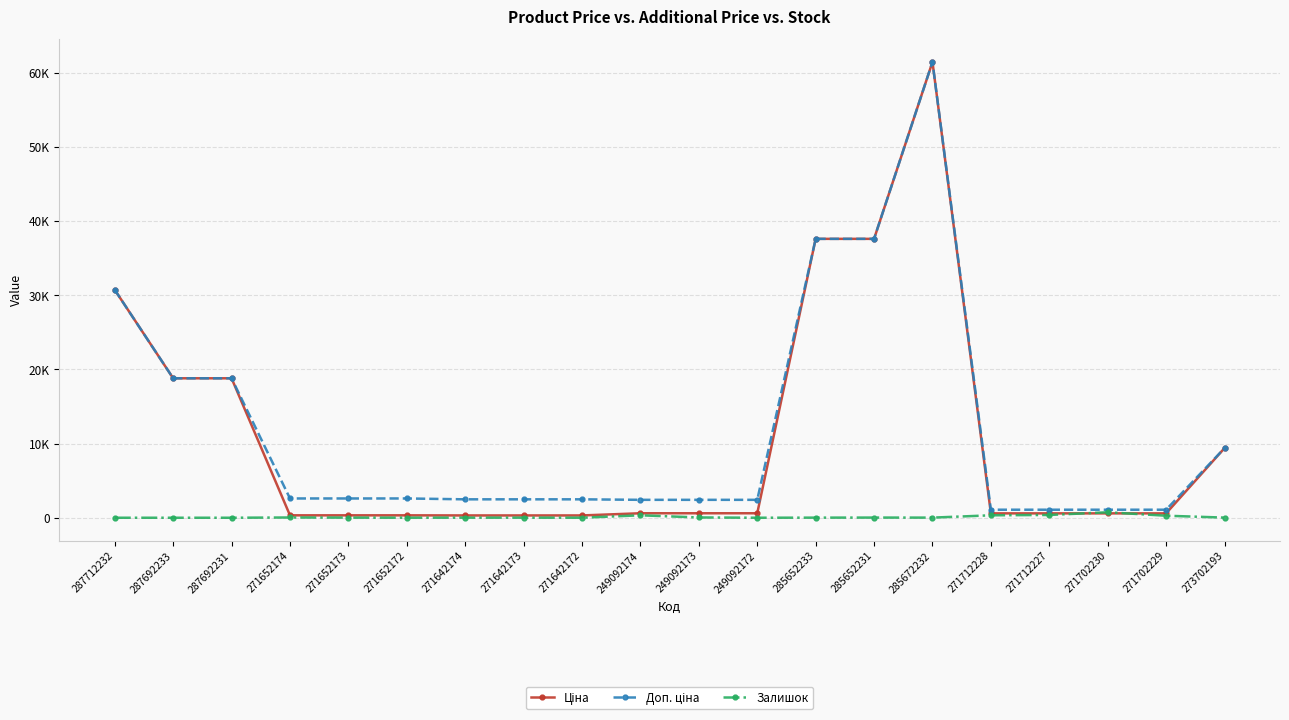

How many interior local peaks does the Залишок series have?

5